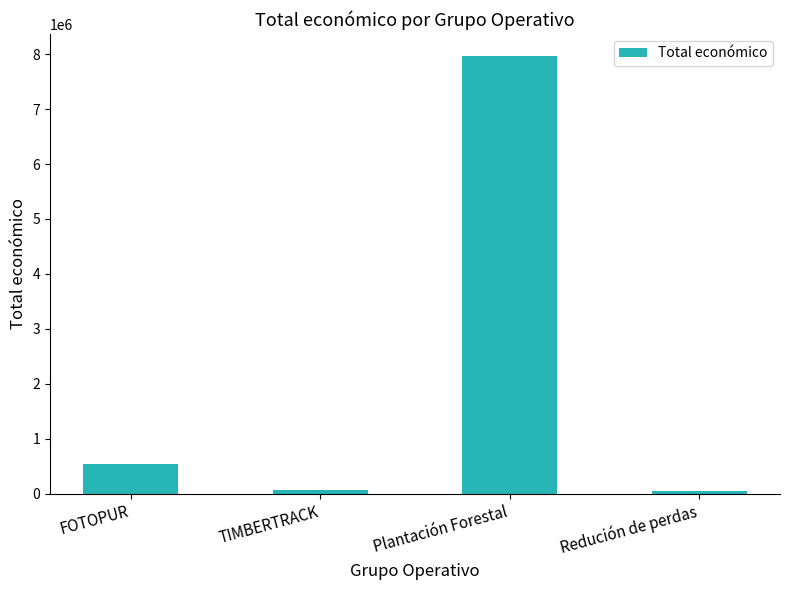

How many distinct data groups are displayed?

1